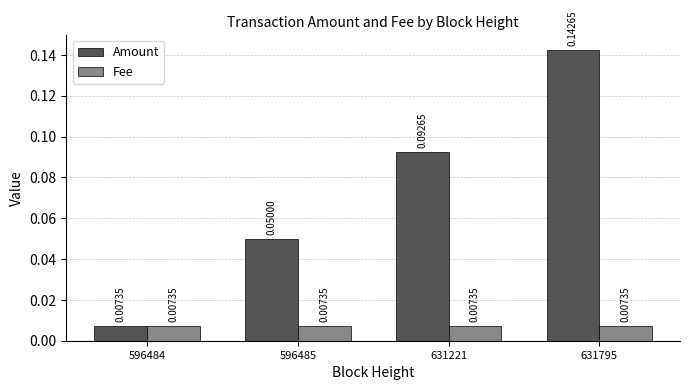

List the series in order of their overall mean, highest first.

Amount, Fee